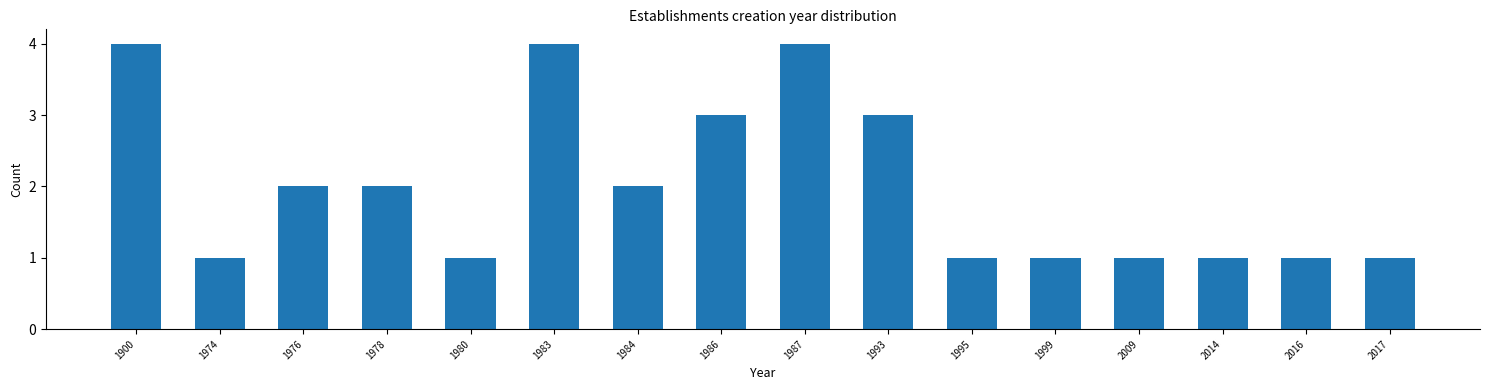

Reading right to left, list all the values displayed in this chart.

1	1	1	1	1	1	3	4	3	2	4	1	2	2	1	4